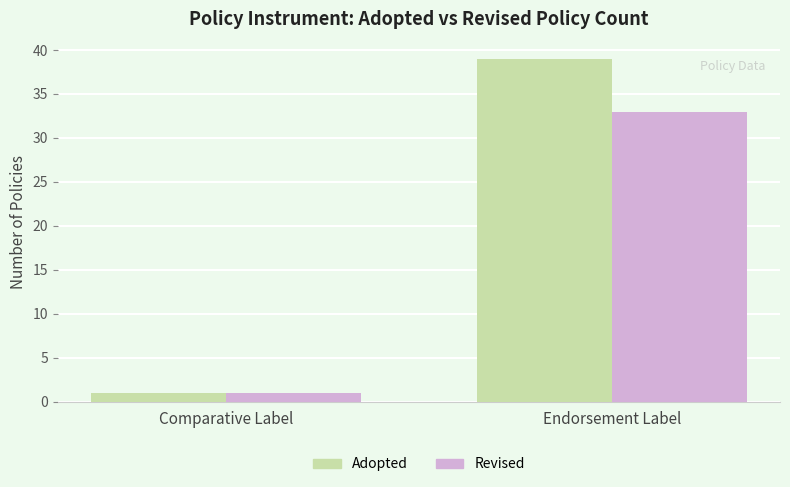

How many data points in Revised are less than 33?

1